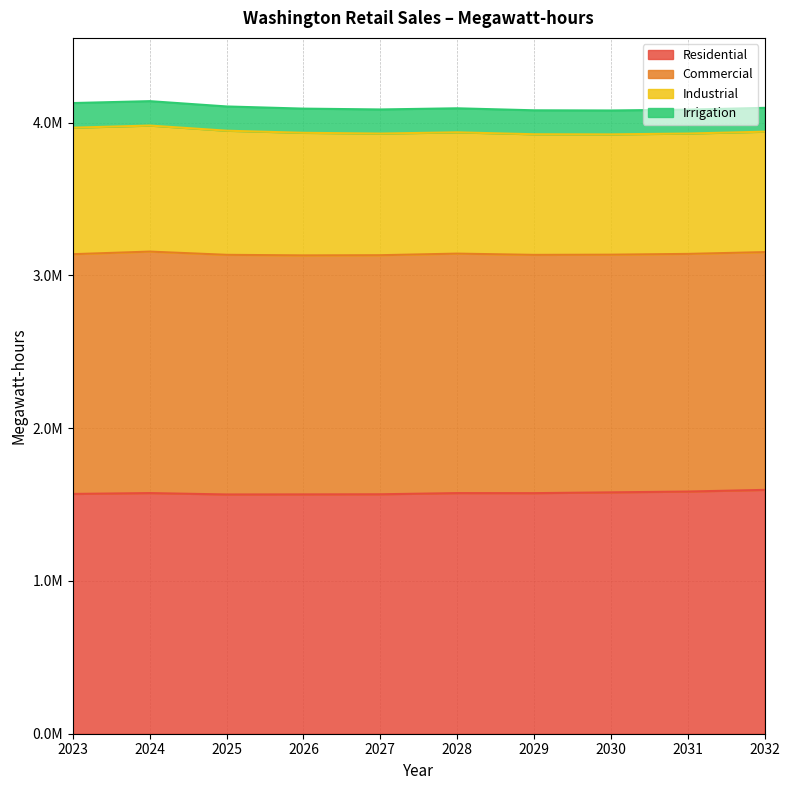

Which has a higher value, 2025 or 2027?

2027